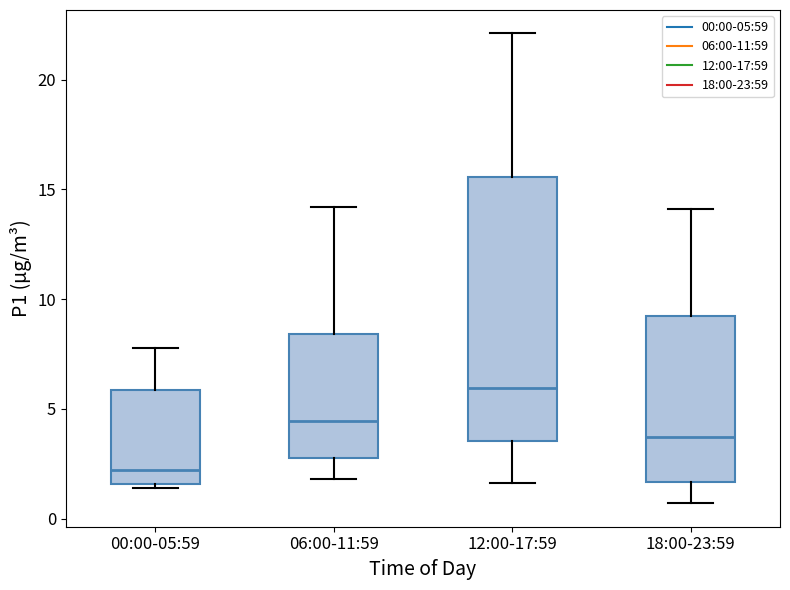

Reading left to right, read every box against the y-axis: the position of its median line, the range the box covers, and the ends of its whiskers. The values are not printed on the chart, so give them approximately, as read against the axis.

00:00-05:59: median 2.0, box 1.5 to 6.0, whiskers 1.5 (just below the box's lower edge) to 8.0
06:00-11:59: median 4.5, box 3.0 to 8.5, whiskers 2.0 to 14.0
12:00-17:59: median 6.0, box 3.5 to 15.5, whiskers 1.5 to 22.0
18:00-23:59: median 3.5, box 1.5 to 9.0, whiskers 0.5 to 14.0